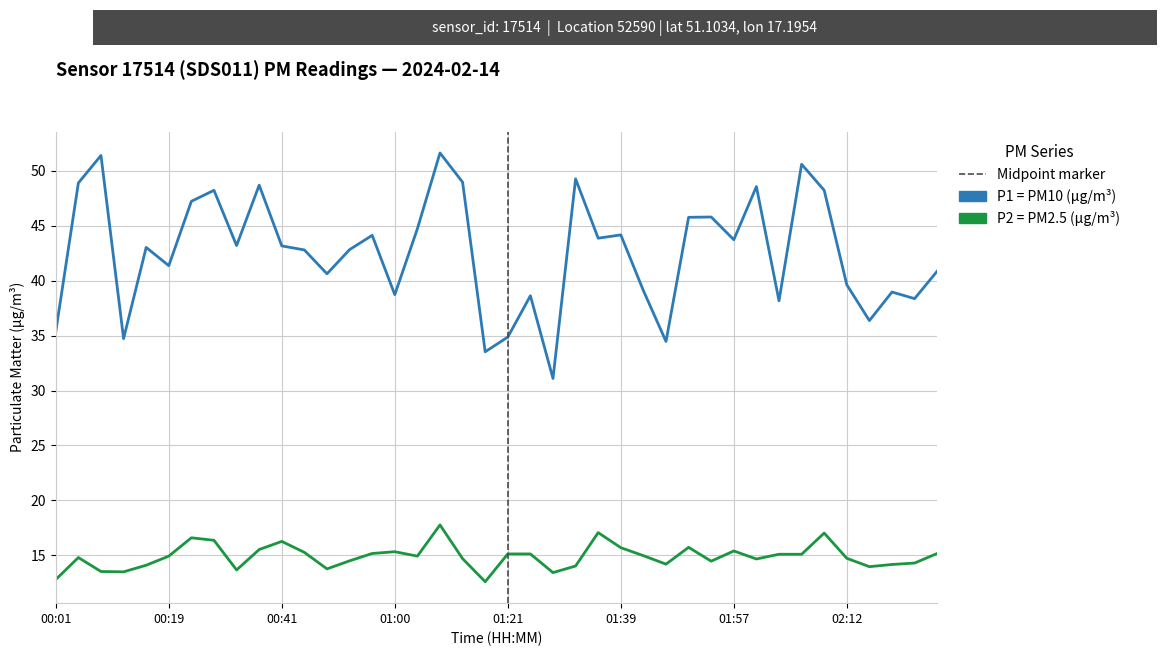

What is the smallest value displayed?

12.6